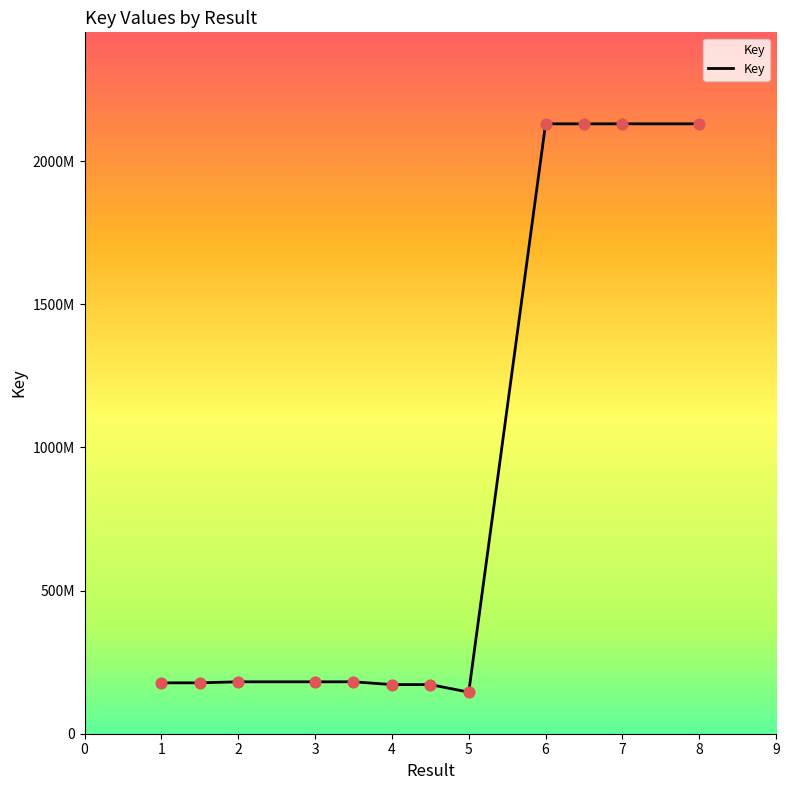

Does the chart have visible grid lines?

No